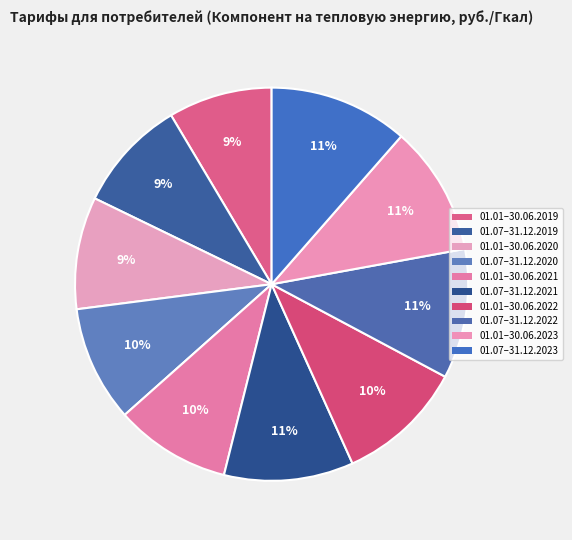

How many slices are in this pie chart?

10